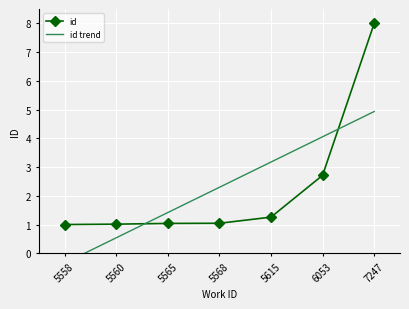

True or false: the data has more than 0 interior local peaks.

False